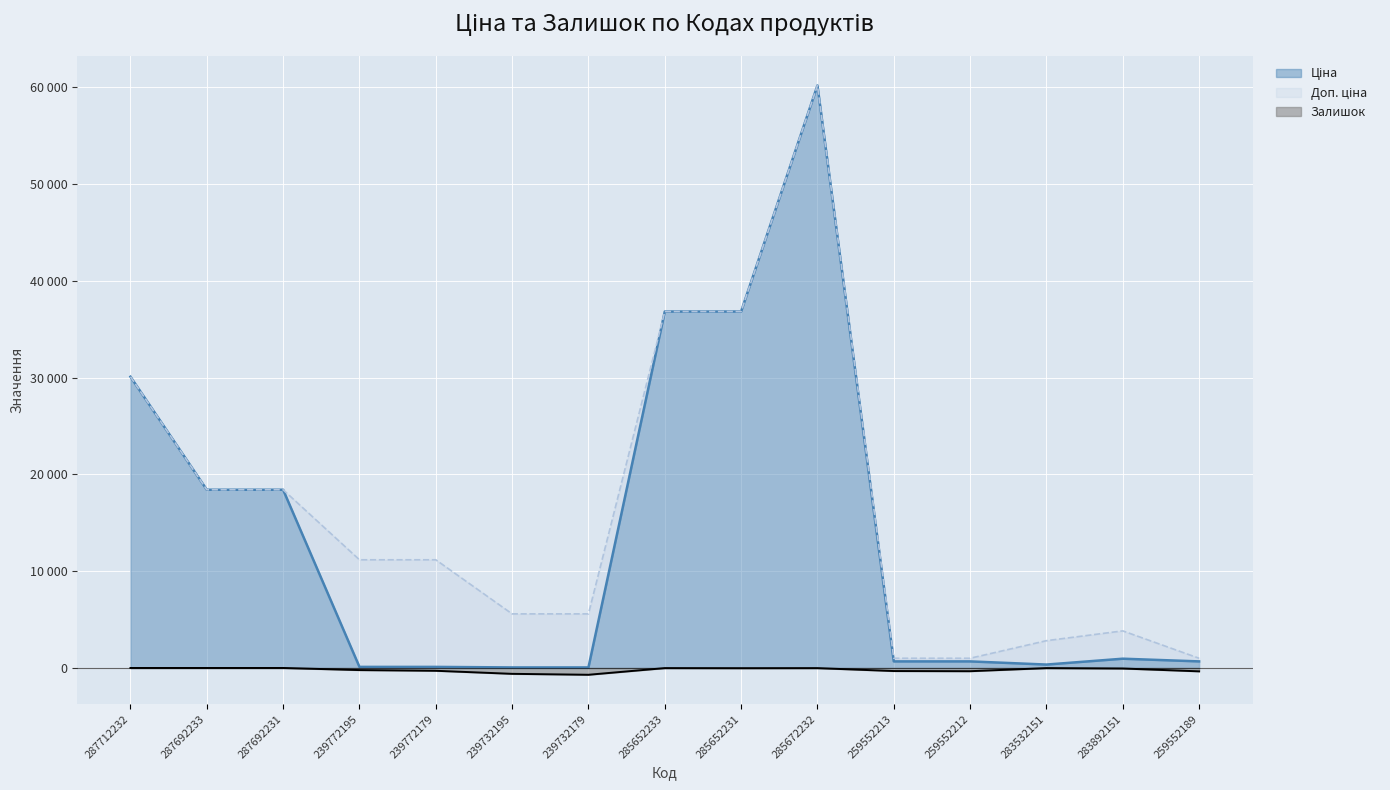

Reading left to right, transcribe all the data shown in this chart.

Ціна: 30102.8	18420.9	18420.9	111.8	111.8	55.9	55.9	36841.8	36841.8	60205.6	679.8	679.8	352.6	958.4	679.8
Доп. ціна: 30102.8	18420.9	18420.9	11182.0	11182.0	5591.0	5591.0	36841.8	36841.8	60205.6	1004.1	1004.1	2821.2	3833.8	1004.1
Залишок: -0.0	-0.0	-0.0	-218.0	-290.0	-606.0	-702.0	-14.0	-23.0	-16.0	-317.0	-334.0	-15.0	-55.0	-348.0